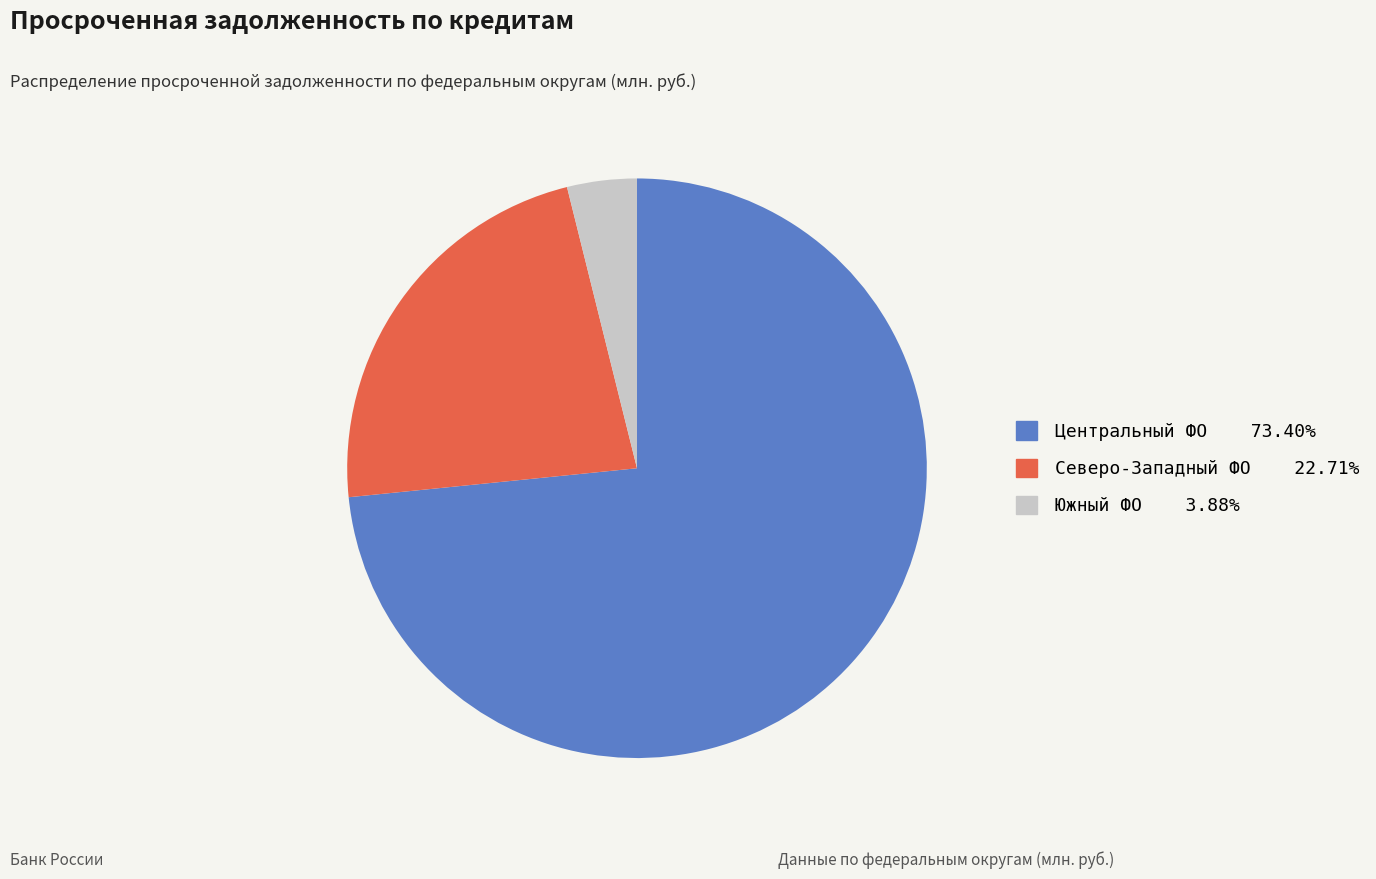

Does any single category account for the majority?

Yes